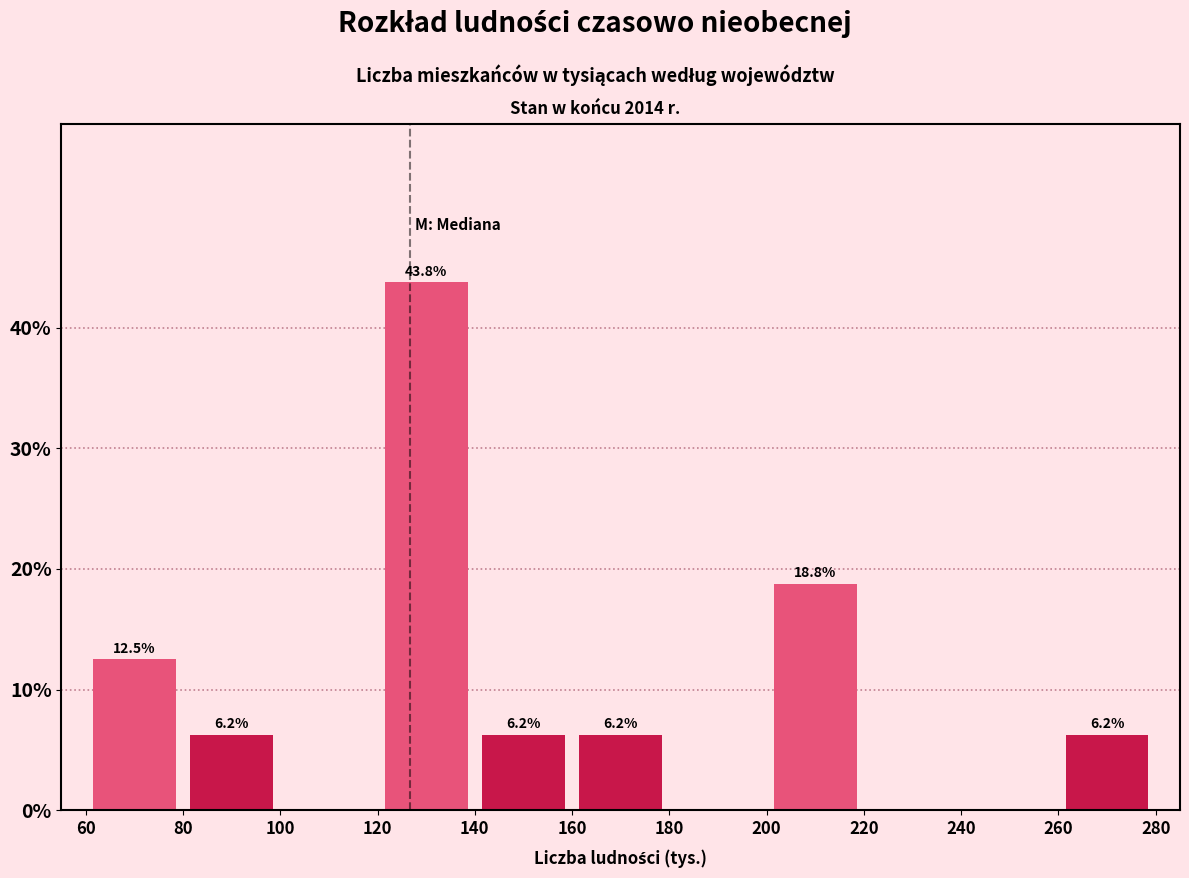

Which range on the x-axis has the tallest bar?

120 to 140